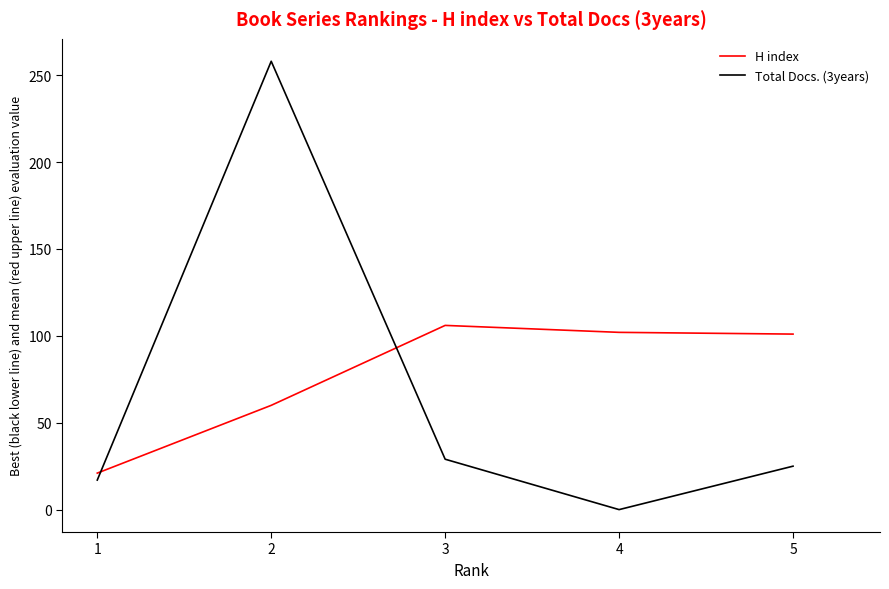

In Total Docs. (3years), how many points are lower than both neighbors (excluding endpoints)?

1